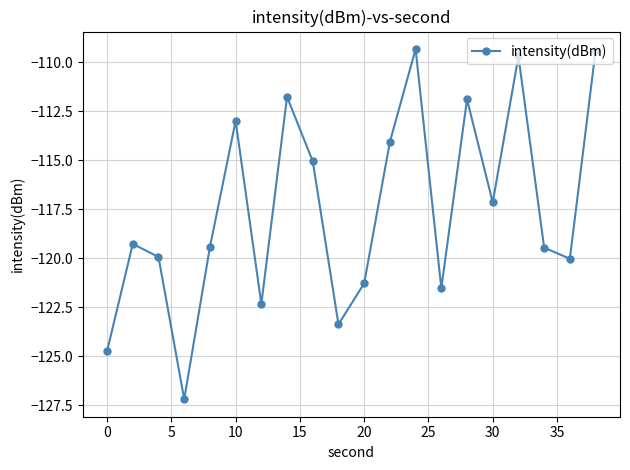

What is the maximum value shown in the chart?

-109.3